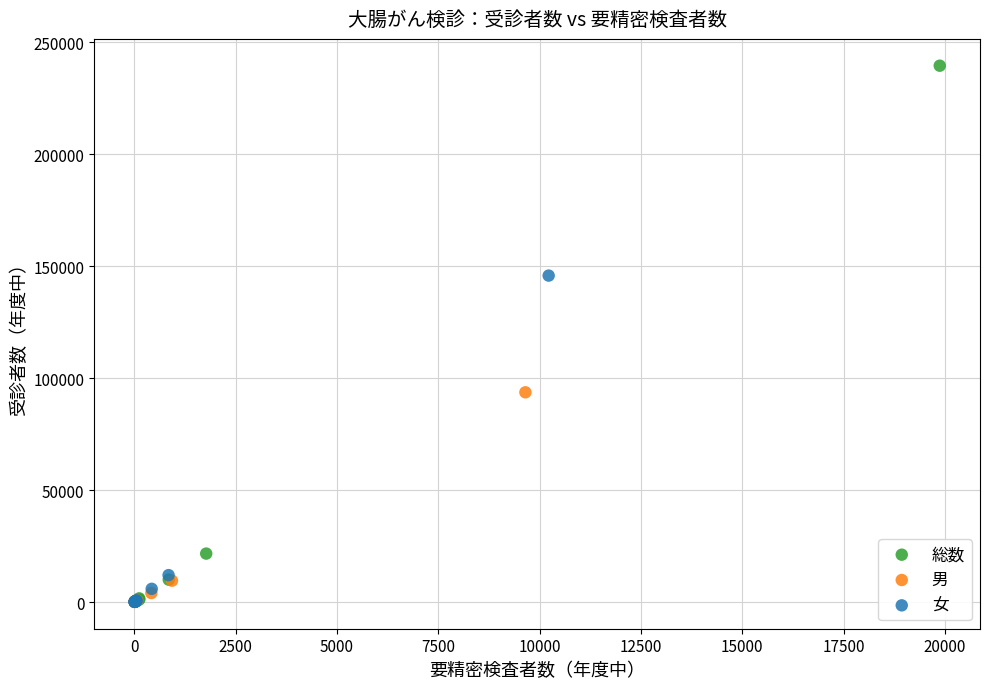

What are all the series names shown in the legend?

総数, 男, 女